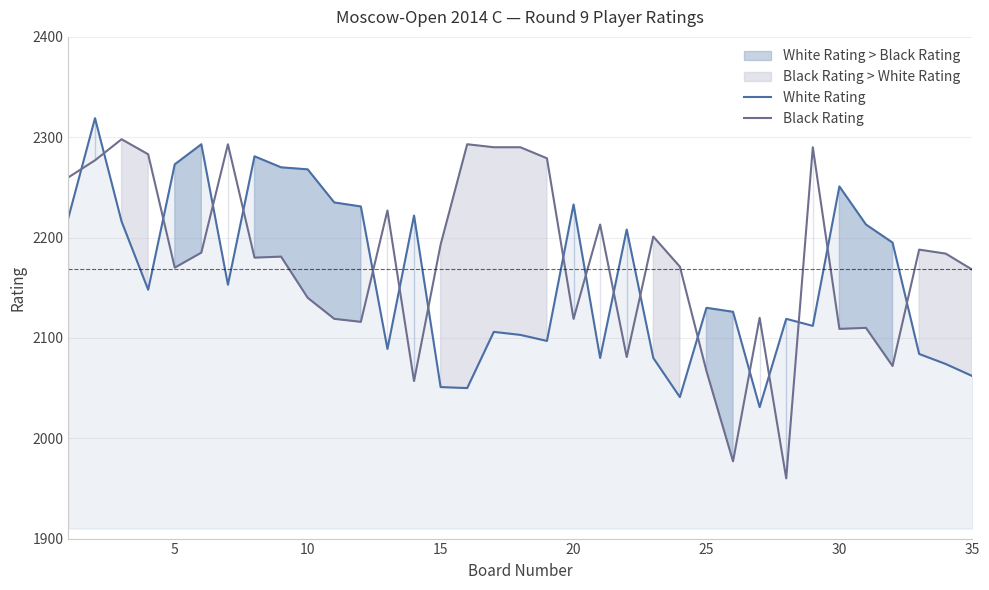

True or false: Black Rating has a value of 2140 at 10.

True